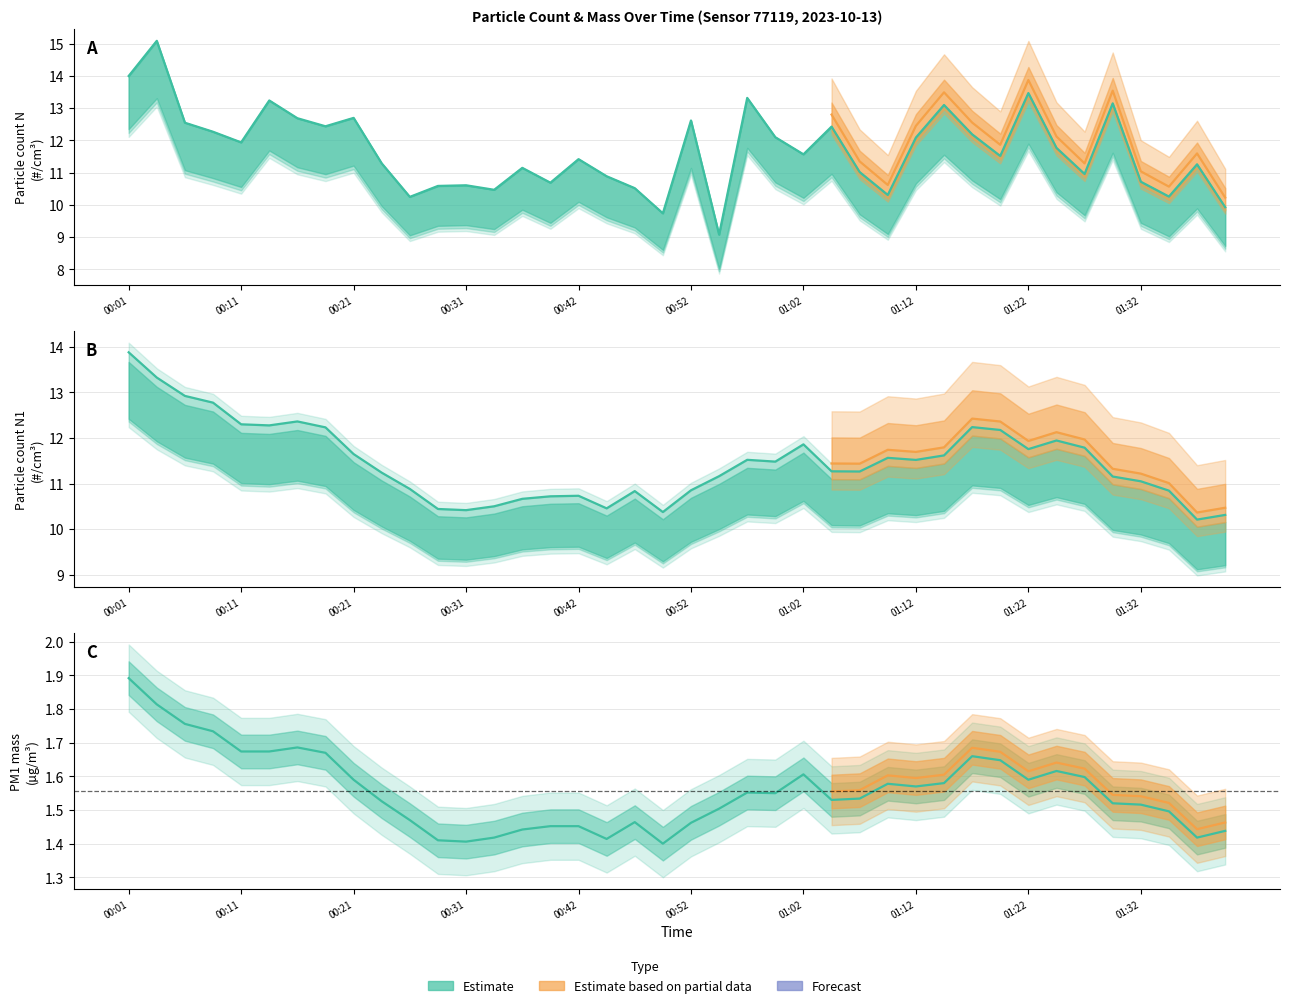

Is this an area chart (filled region under the line)?

No